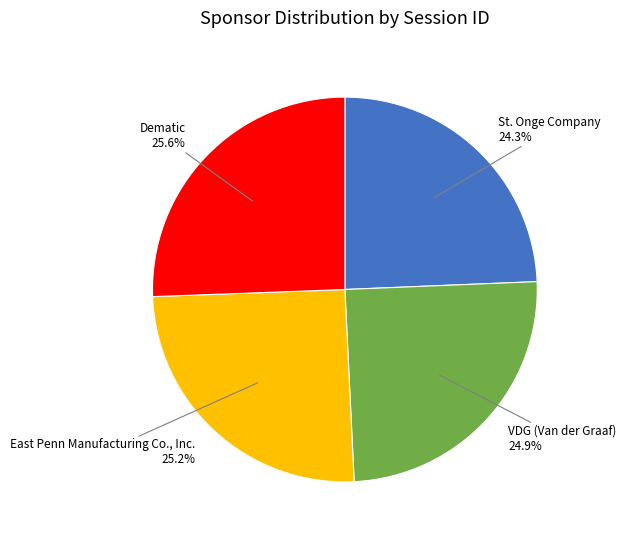

How many segments does this pie chart have?

4